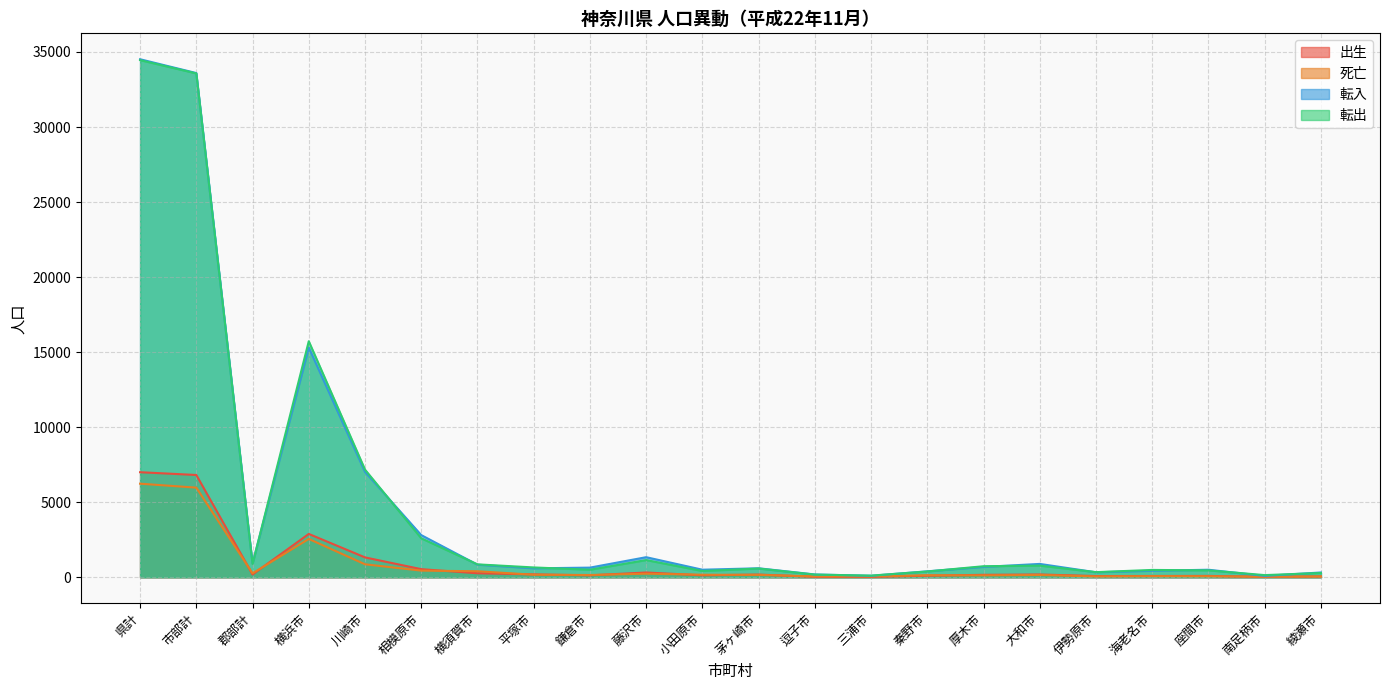

Rank the categories by 転出 value from highest to lowest.

県計, 市部計, 横浜市, 川崎市, 相模原市, 藤沢市, 郡部計, 横須賀市, 大和市, 厚木市, 平塚市, 茅ヶ崎市, 鎌倉市, 海老名市, 座間市, 小田原市, 秦野市, 伊勢原市, 綾瀬市, 逗子市, 南足柄市, 三浦市